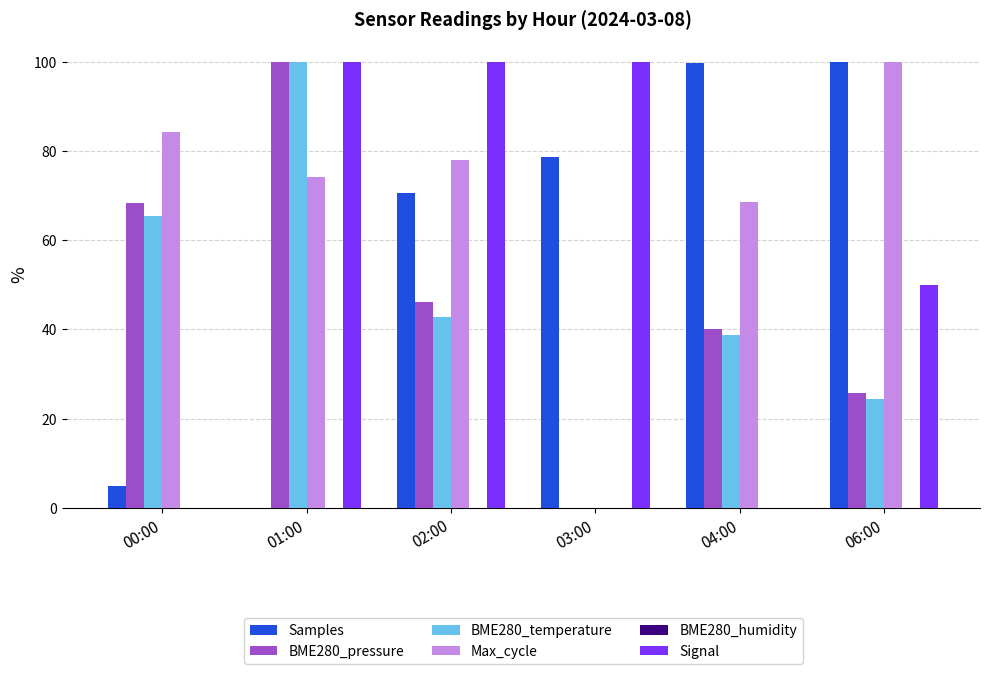

What is the sum of all BME280_temperature values?

271.4